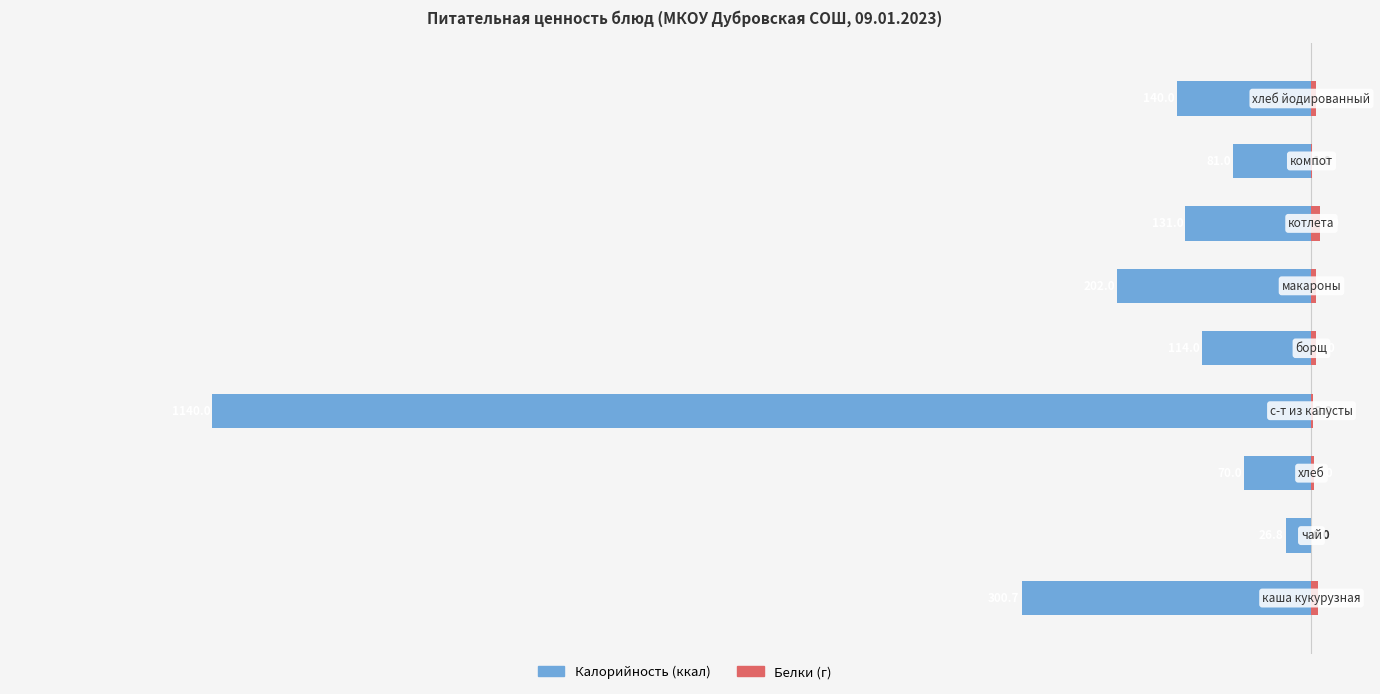

How many values in the Белки series are below 5?

4